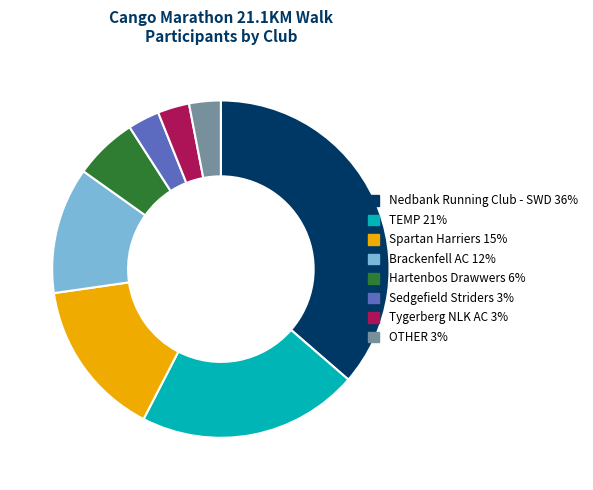

Do OTHER and Hartenbos Drawwers together represent more than half of the pie?

No